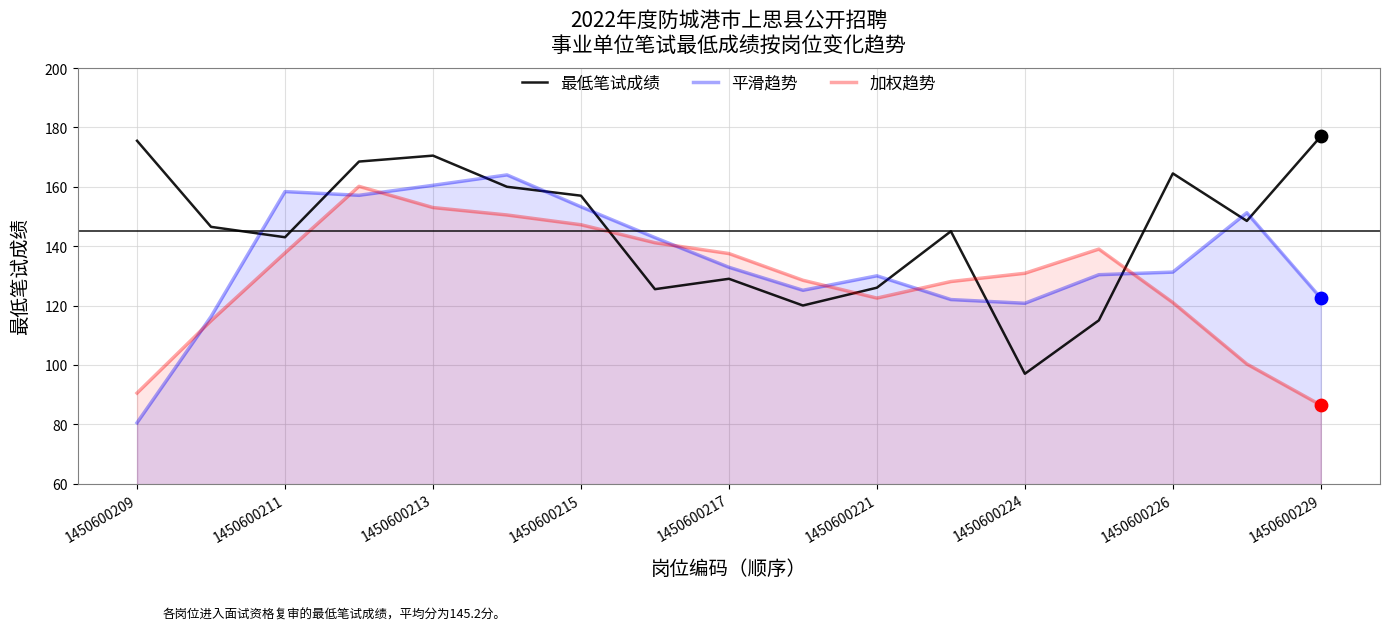

Which series has the largest total across all categories?

最低笔试成绩